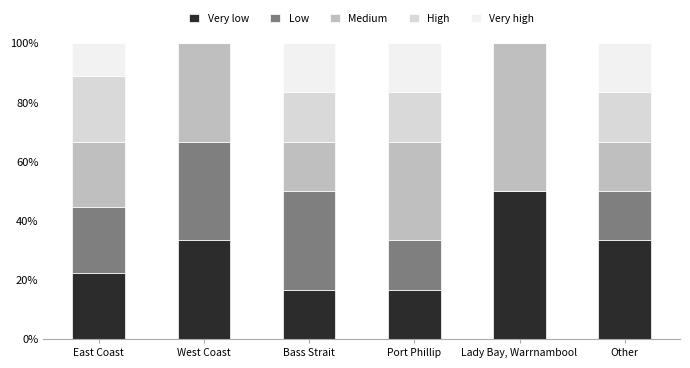

What is the total value across all series at East Coast?

100.0